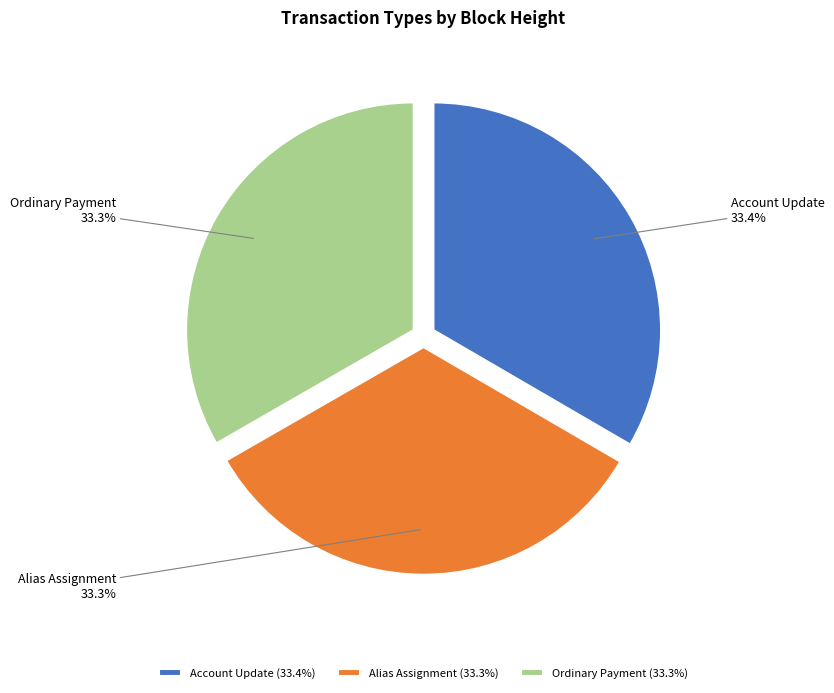

Do Alias Assignment and Ordinary Payment together represent more than half of the pie?

Yes